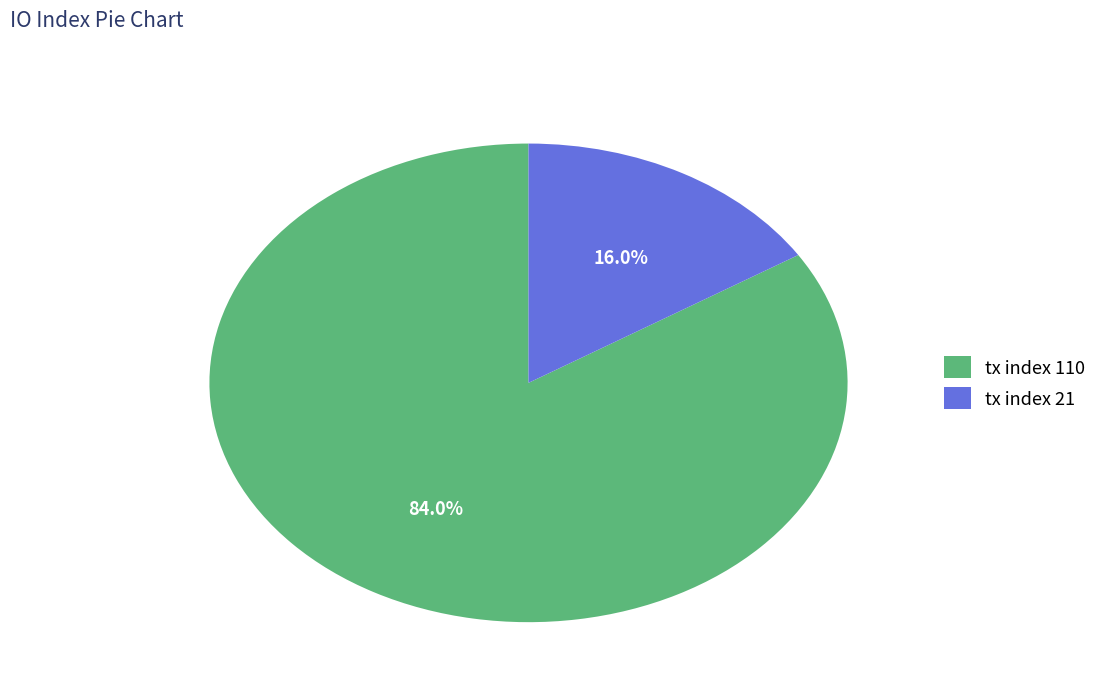

To the nearest percent, what portion does tx index 110 represent?

84%